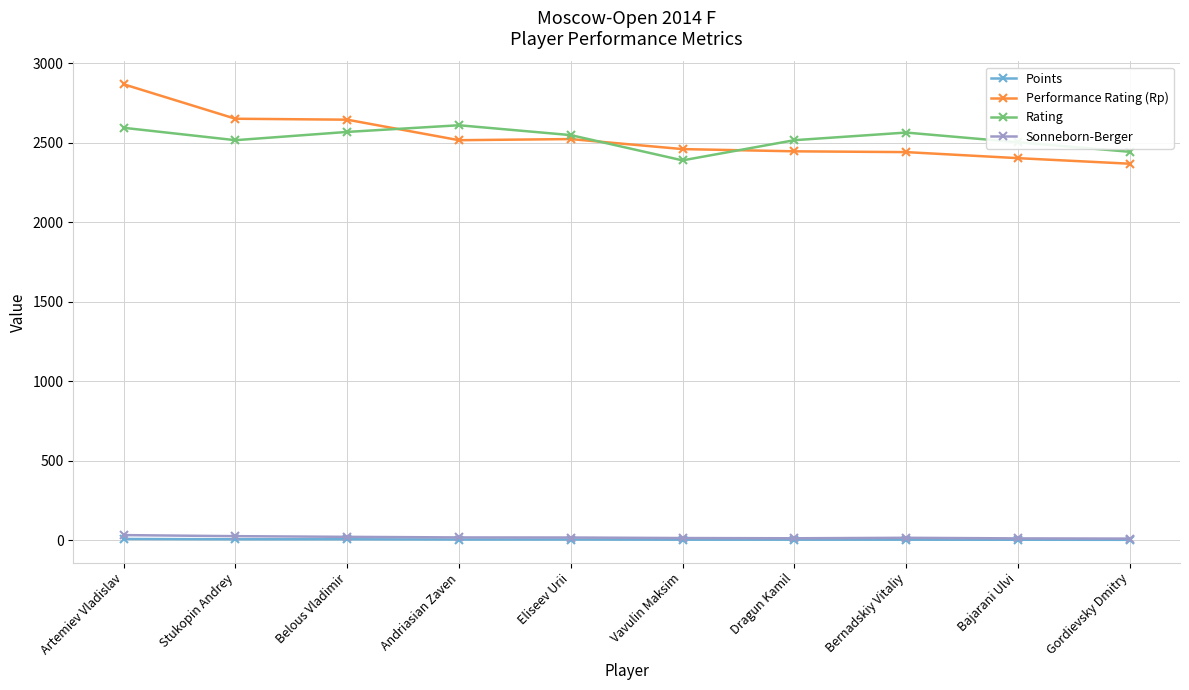

What is the label of the 3rd point from the right?

Bernadskiy Vitaliy